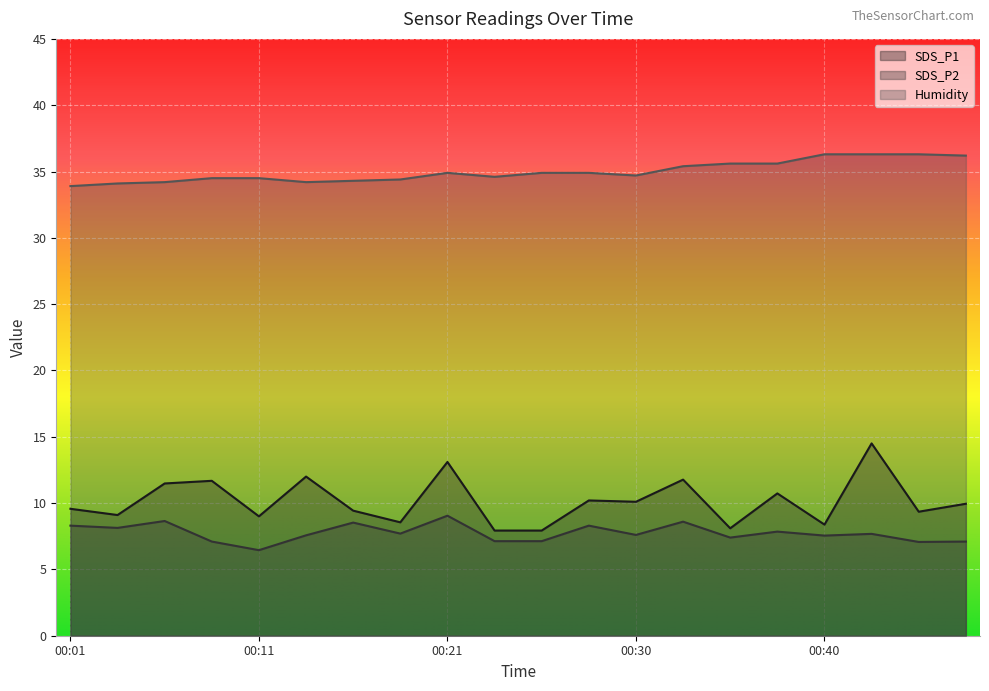

The value of SDS_P1 at 00:30 is 16.8. True or false?

False